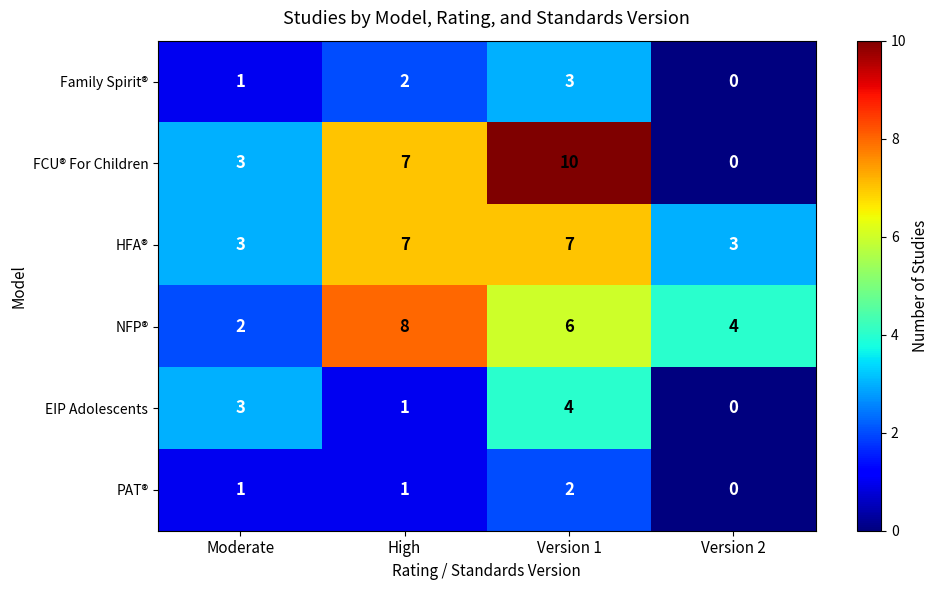

Count the EIP Adolescents values in the range 1 to 4.

3